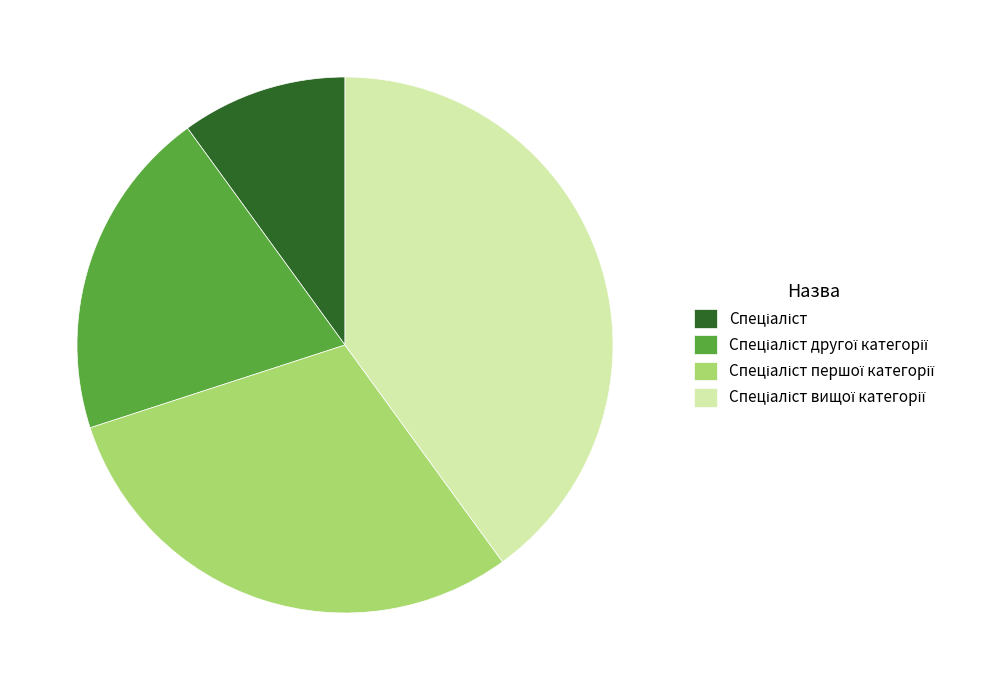

Does any single category account for the majority?

No